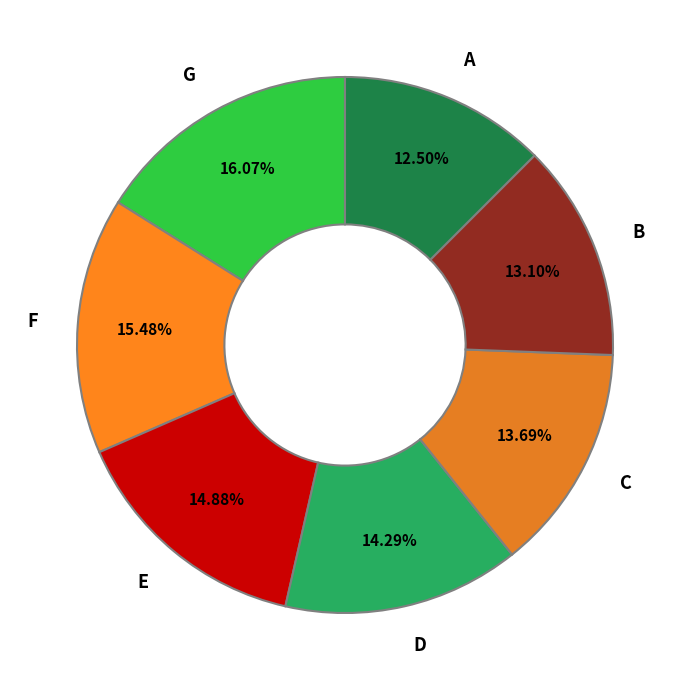

Count the number of slices in the pie.

7